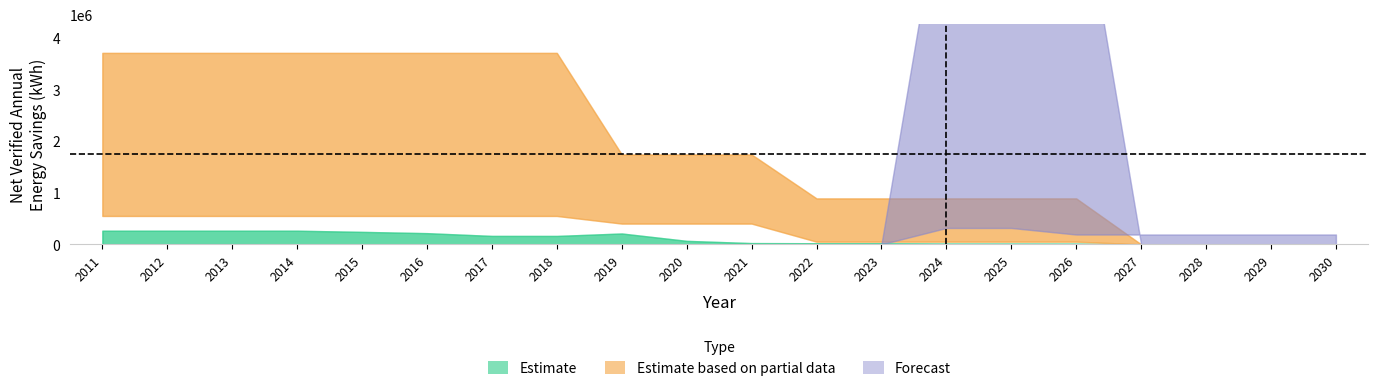

At which category does the data reach its first local valley?

2018